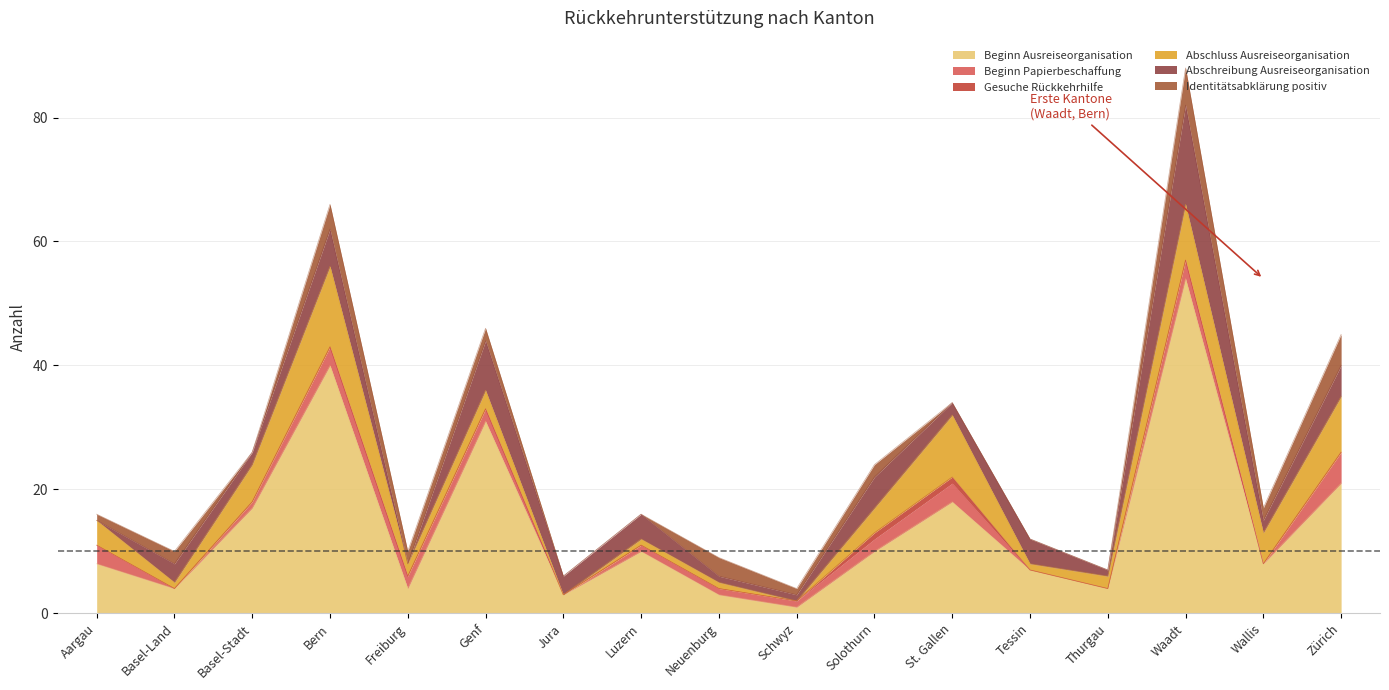

Reading left to right, list all the values displayed in this chart.

Beginn Ausreiseorganisation: Aargau=8	Basel-Land=4	Basel-Stadt=17	Bern=40	Freiburg=4	Genf=31	Jura=3	Luzern=10	Neuenburg=3	Schwyz=1	Solothurn=10	St. Gallen=18	Tessin=7	Thurgau=4	Waadt=54	Wallis=8	Zürich=21
Beginn Papierbeschaffung: Aargau=3	Basel-Land=0	Basel-Stadt=1	Bern=3	Freiburg=2	Genf=2	Jura=0	Luzern=1	Neuenburg=1	Schwyz=1	Solothurn=2	St. Gallen=3	Tessin=0	Thurgau=0	Waadt=3	Wallis=0	Zürich=5
Gesuche Rückkehrhilfe: Aargau=0	Basel-Land=0	Basel-Stadt=0	Bern=0	Freiburg=0	Genf=0	Jura=0	Luzern=0	Neuenburg=0	Schwyz=0	Solothurn=1	St. Gallen=1	Tessin=0	Thurgau=0	Waadt=0	Wallis=0	Zürich=0
Abschluss Ausreiseorganisation: Aargau=4	Basel-Land=1	Basel-Stadt=6	Bern=13	Freiburg=2	Genf=3	Jura=0	Luzern=1	Neuenburg=1	Schwyz=0	Solothurn=4	St. Gallen=10	Tessin=1	Thurgau=2	Waadt=9	Wallis=5	Zürich=9
Abschreibung Ausreiseorganisation: Aargau=0	Basel-Land=3	Basel-Stadt=2	Bern=6	Freiburg=0	Genf=8	Jura=3	Luzern=4	Neuenburg=1	Schwyz=1	Solothurn=5	St. Gallen=2	Tessin=4	Thurgau=1	Waadt=16	Wallis=2	Zürich=5
Identitätsabklärung positiv: Aargau=1	Basel-Land=2	Basel-Stadt=0	Bern=4	Freiburg=2	Genf=2	Jura=0	Luzern=0	Neuenburg=3	Schwyz=1	Solothurn=2	St. Gallen=0	Tessin=0	Thurgau=0	Waadt=6	Wallis=2	Zürich=5